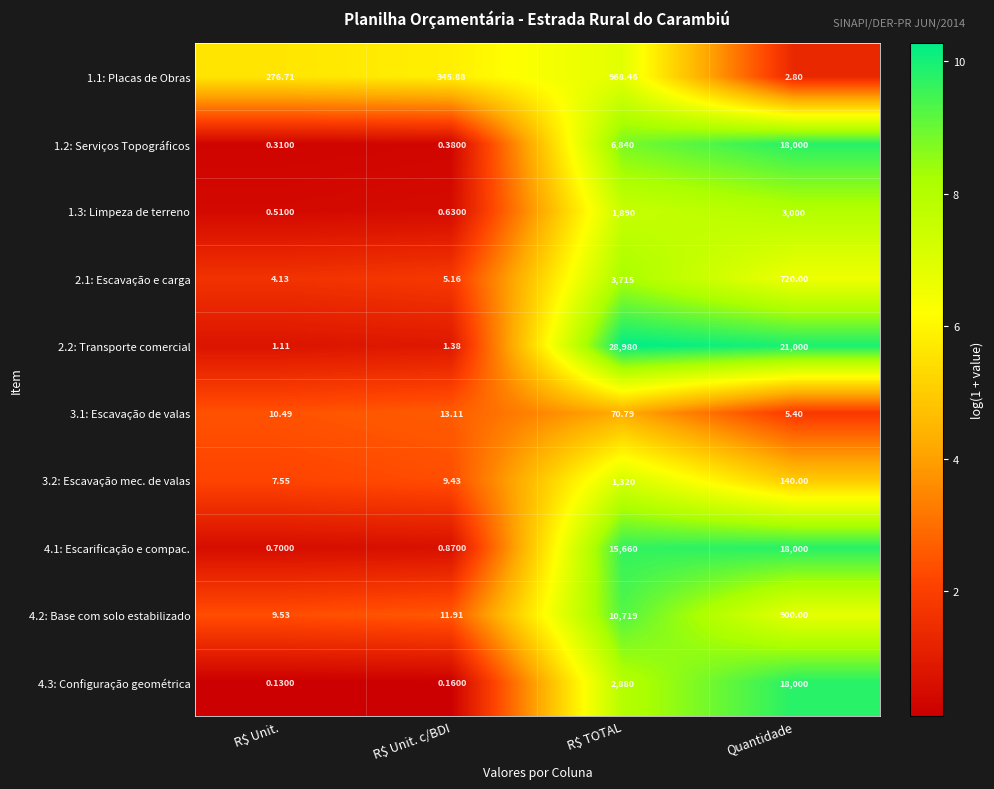

Where is 4.2: Base com solo estabilizado nearest to the value 5364?

Quantidade